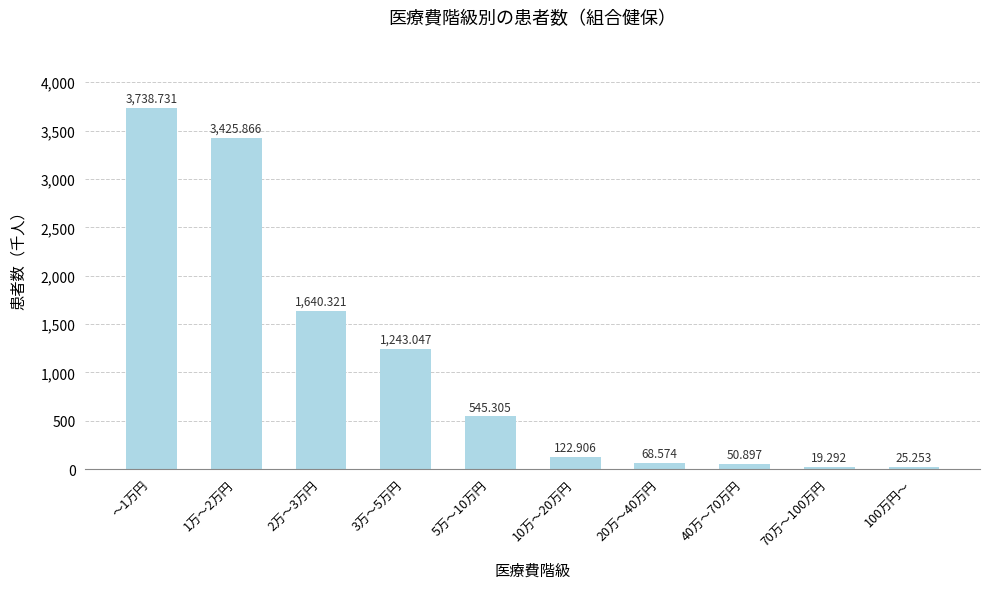

Reading right to left, extract all data points from this chart.

100万円～=25.3	70万～100万円=19.3	40万～70万円=50.9	20万～40万円=68.6	10万～20万円=122.9	5万～10万円=545.3	3万～5万円=1243.0	2万～3万円=1640.3	1万～2万円=3425.9	～1万円=3738.7